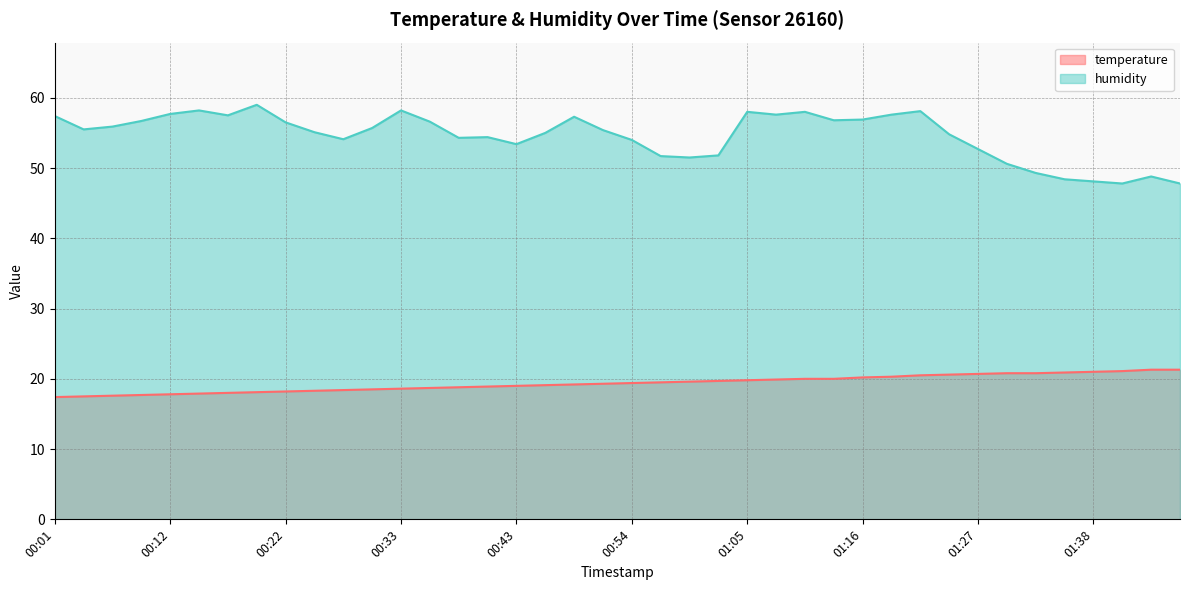

True or false: humidity has a value of 17.5 at 01:16.

False